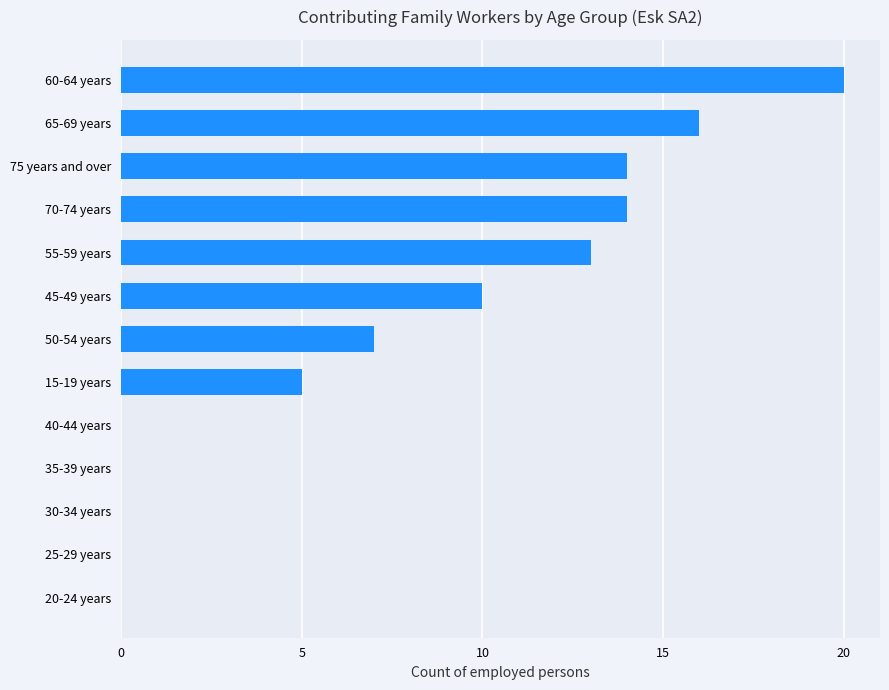

What is the greatest value displayed?

20